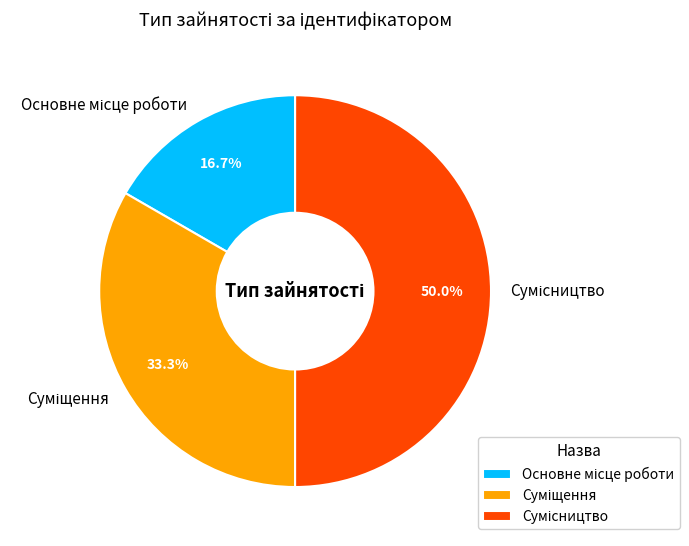

How many slices are in this pie chart?

3